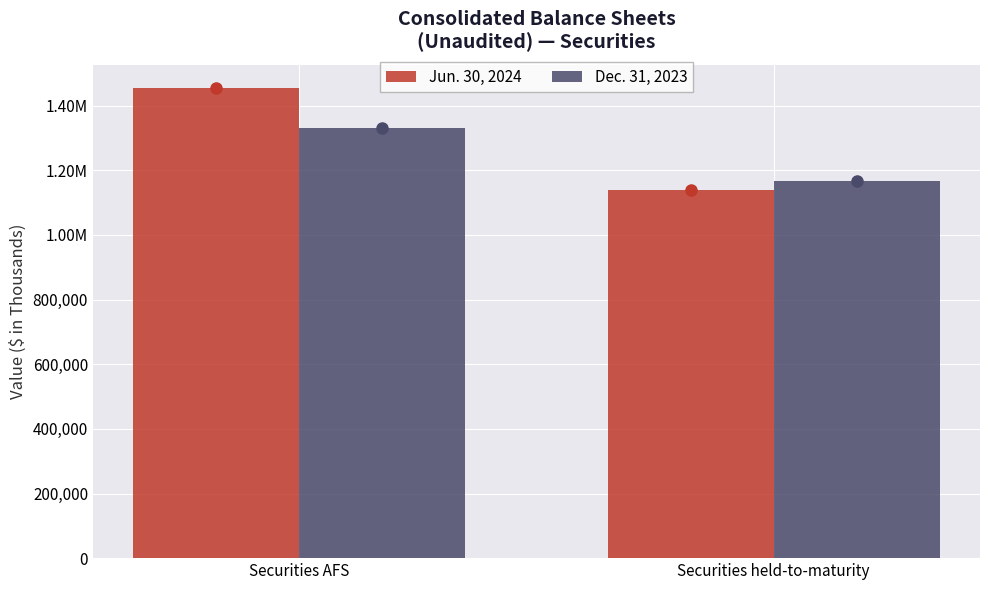

What are all the series names shown in the legend?

Jun. 30, 2024, Dec. 31, 2023